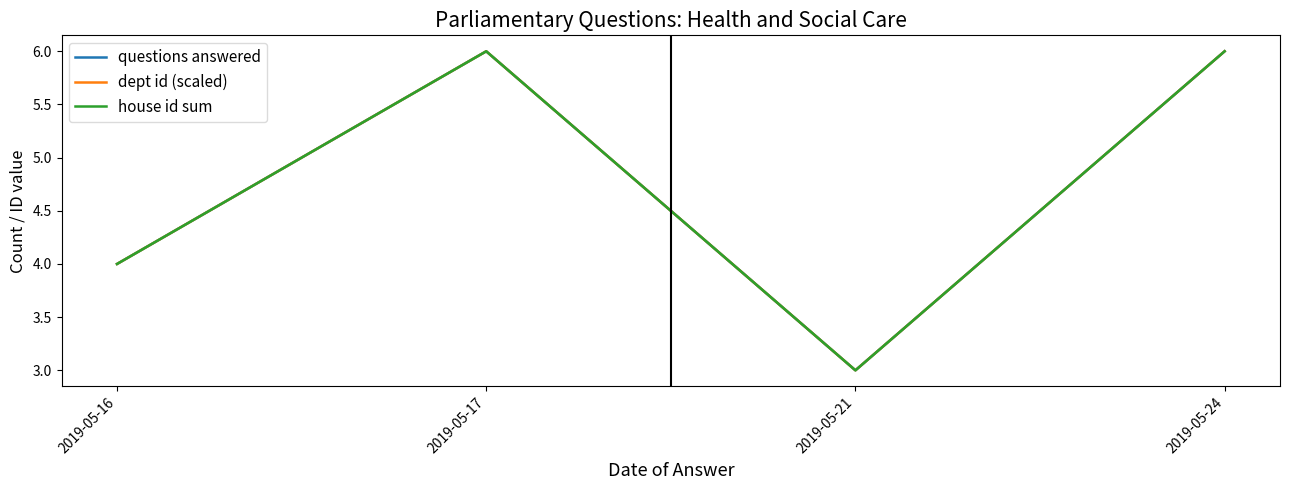

Is the value of house id sum at 2019-05-16 greater than the value of dept id (scaled) at 2019-05-17?

No